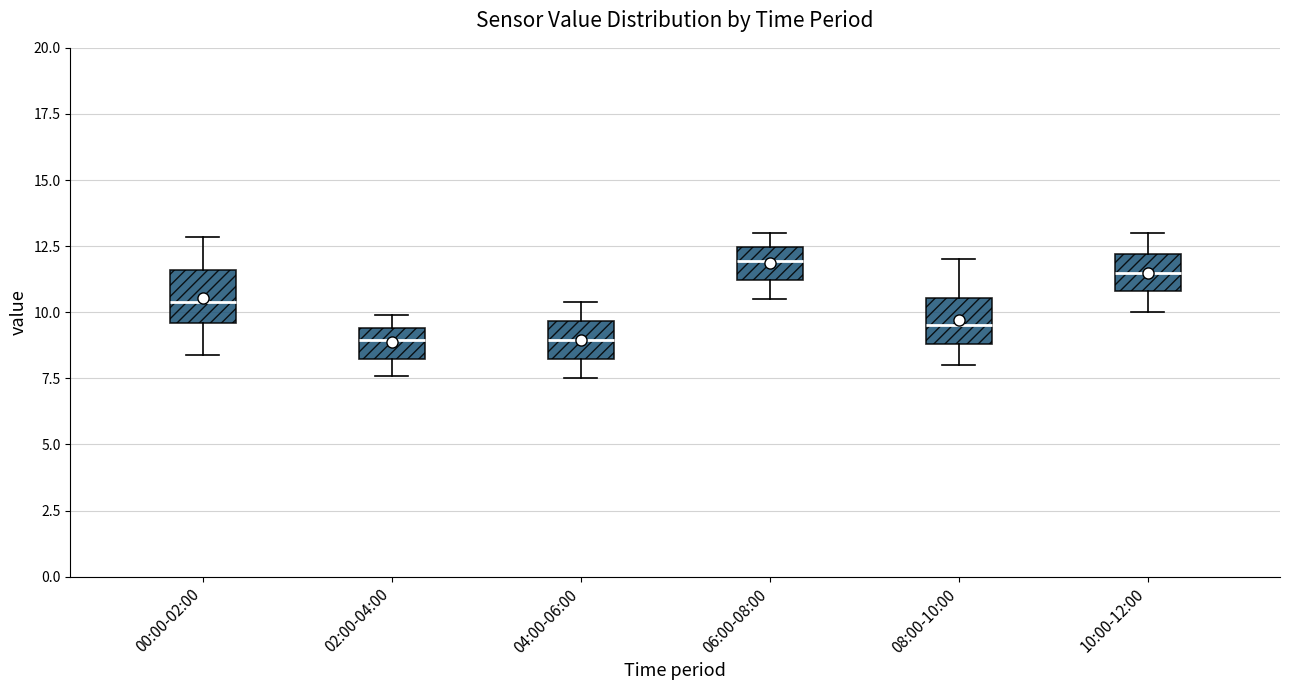

Reading left to right, read every box against the y-axis: the position of its median line, the range the box covers, and the ends of its whiskers. The values are not printed on the chart, so give them approximately, as read against the axis.

00:00-02:00: median 10.5, box 9.5 to 11.5, whiskers 8.5 to 13.0
02:00-04:00: median 9.0, box 8.0 to 9.5, whiskers 7.5 to 10.0
04:00-06:00: median 9.0, box 8.0 to 9.5, whiskers 7.5 to 10.5
06:00-08:00: median 12.0, box 11.0 to 12.5, whiskers 10.5 to 13.0
08:00-10:00: median 9.5, box 9.0 to 10.5, whiskers 8.0 to 12.0
10:00-12:00: median 11.5, box 11.0 to 12.0, whiskers 10.0 to 13.0